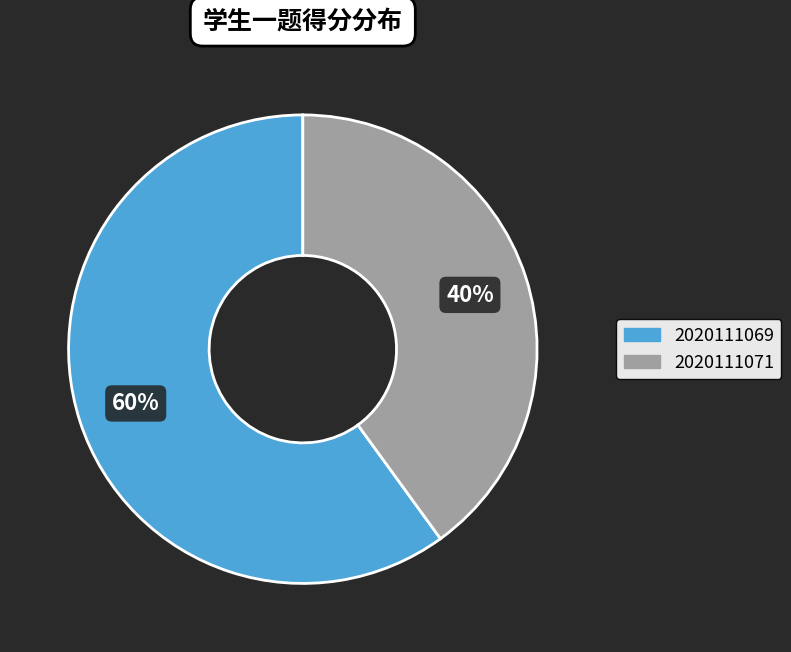

Which category has the biggest portion of the pie?

2020111069